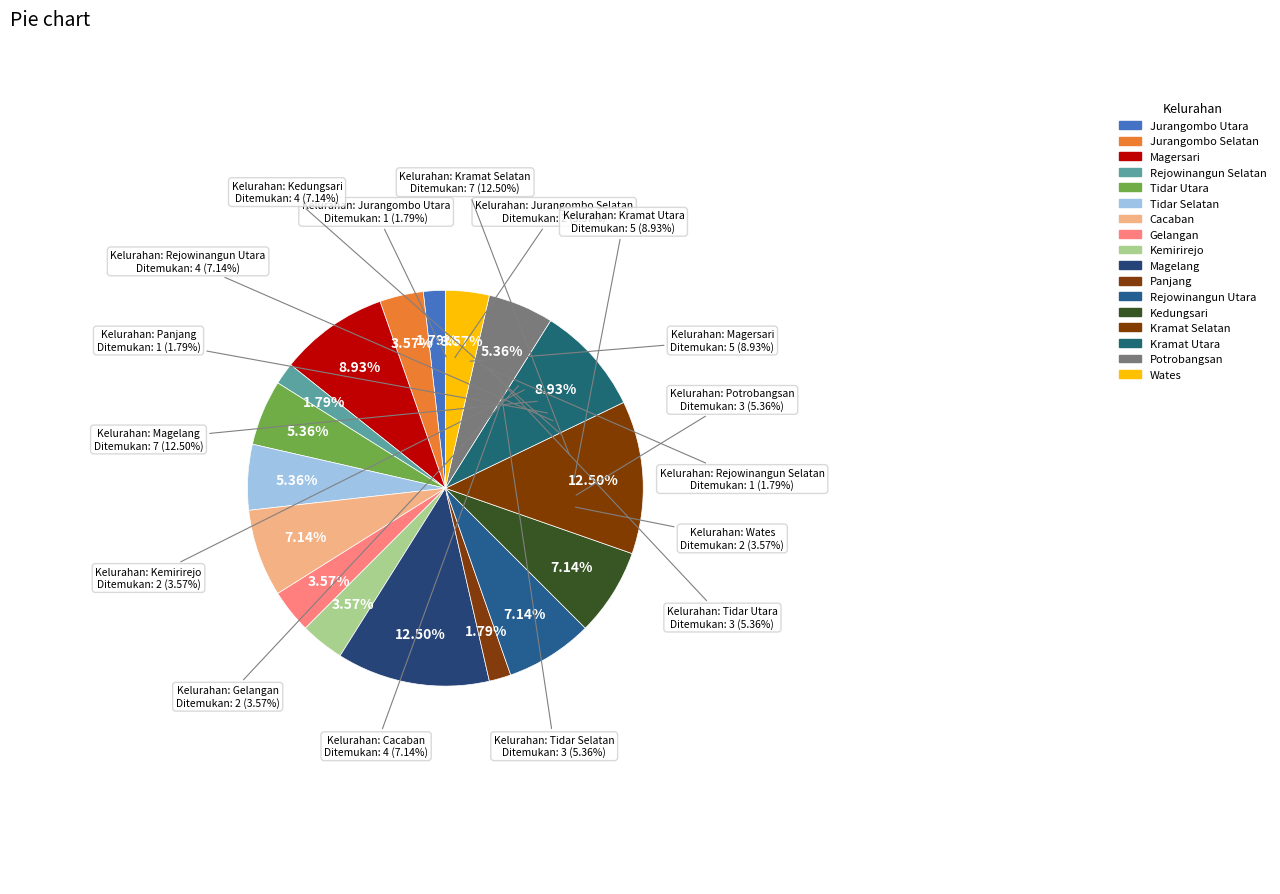

Is Gelangan the majority of the pie?

No